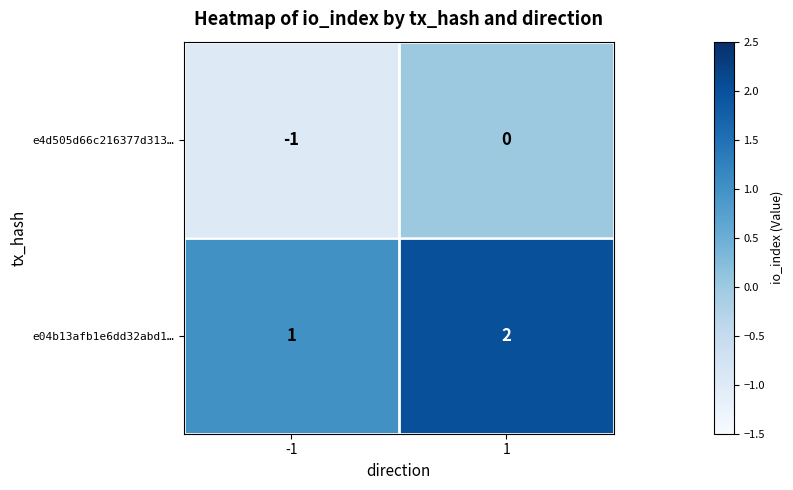

Is it true that e04b13afb1e6dd32abd1… equals 0 at -1?

False